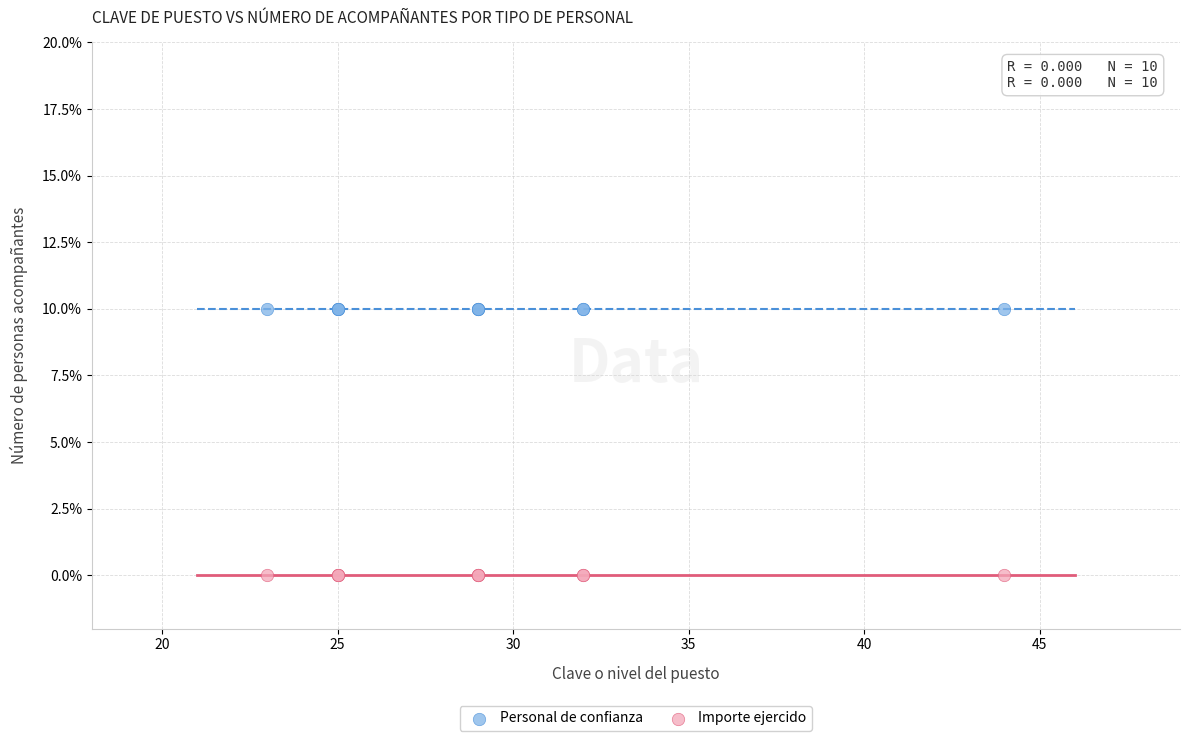

What are all the series names shown in the legend?

Personal de confianza, Importe ejercido